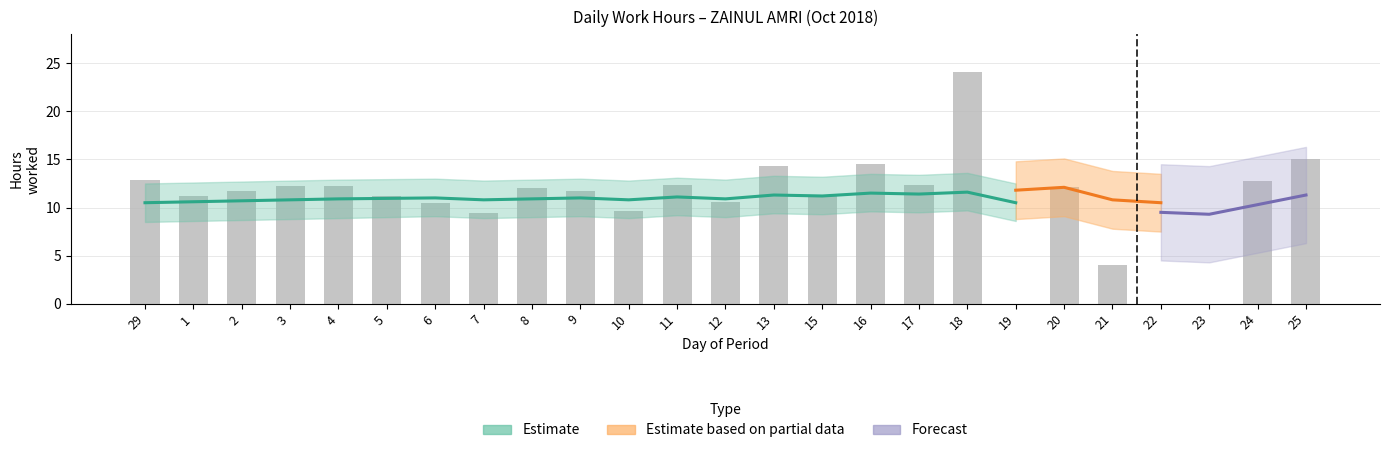

The value at 15 is 11.2. True or false?

True